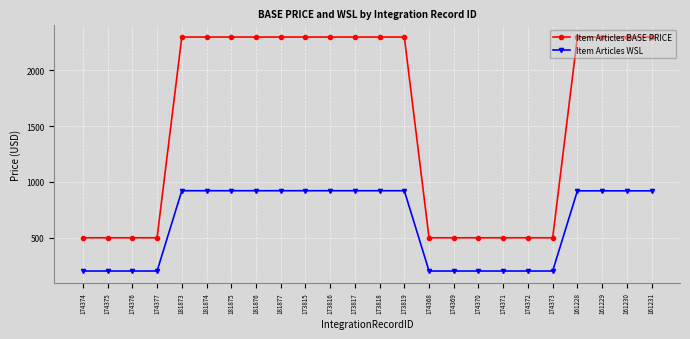

True or false: Item Articles BASE PRICE and Item Articles WSL cross at least once.

False